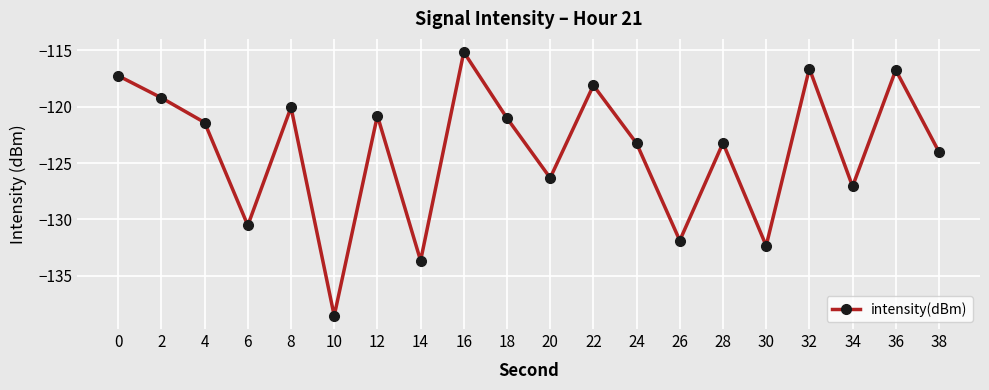

What is the average value?

-123.9